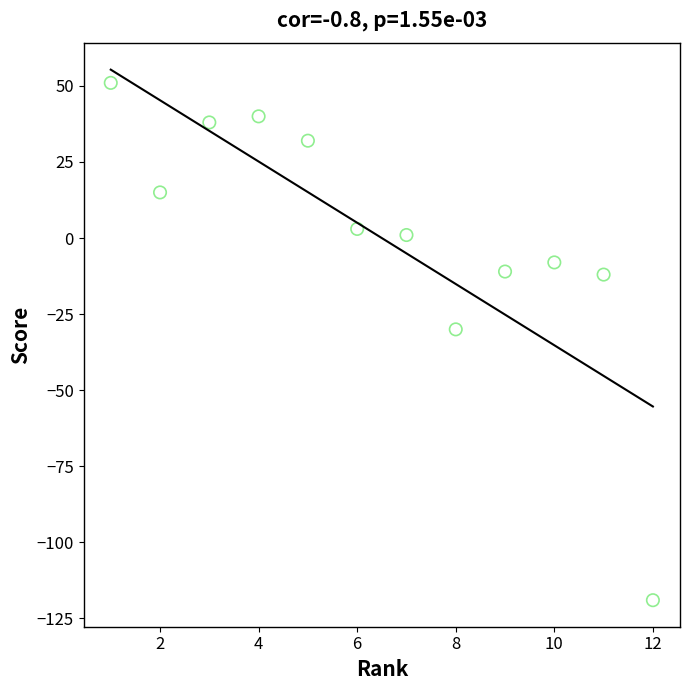

What is the average X value?

6